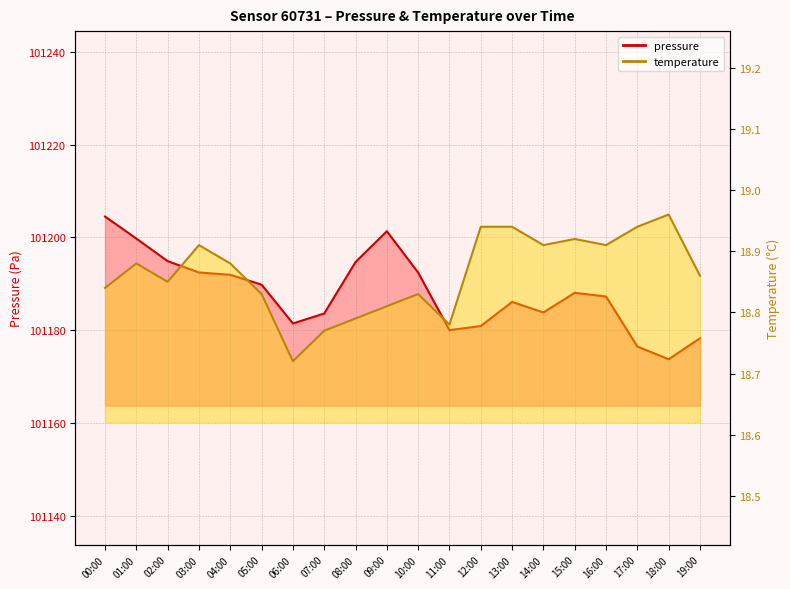

How many lines are shown in the chart?

2